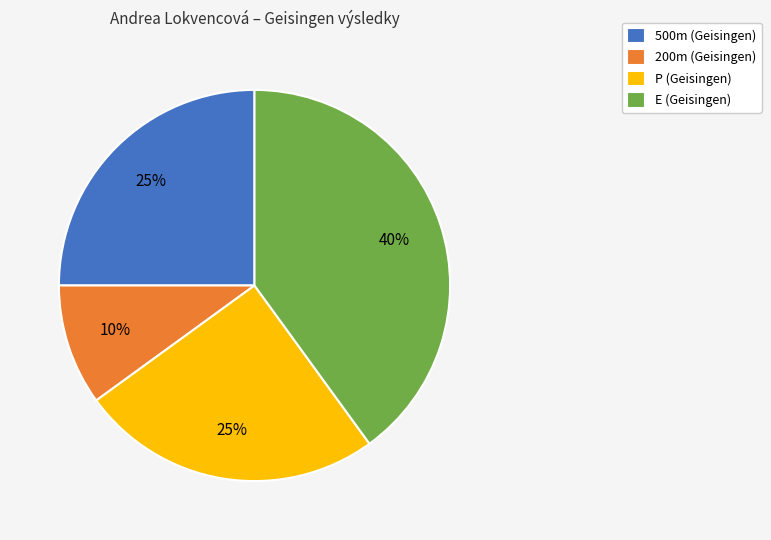

Count the number of slices in the pie.

4